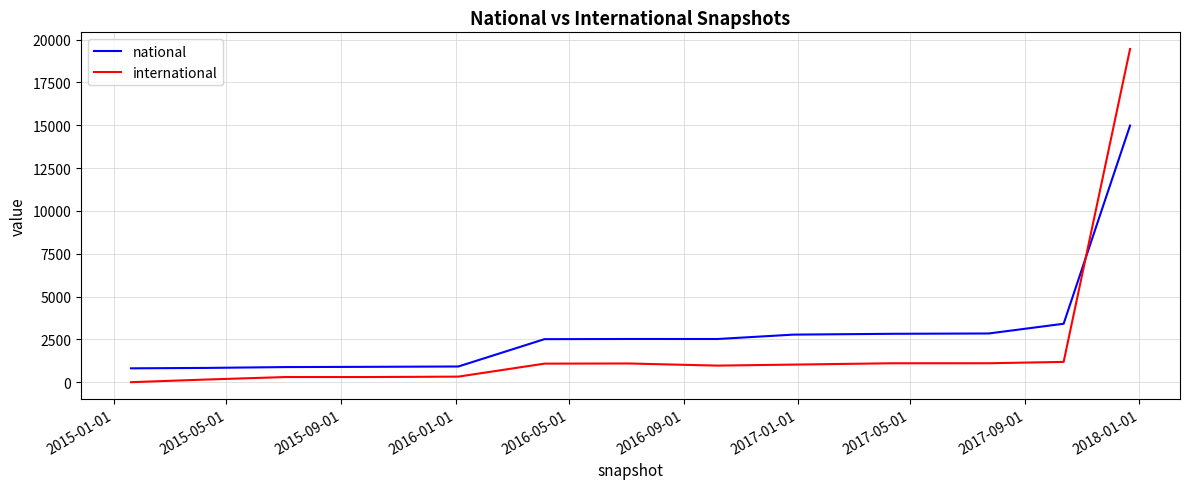

True or false: international and national cross at least once.

True